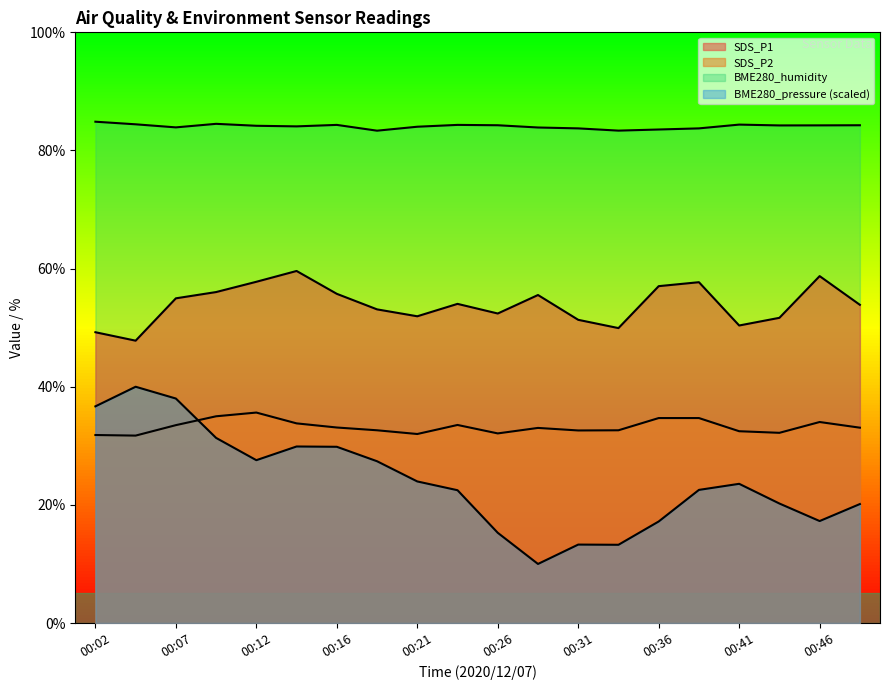

How many data points in BME280_humidity are above 84?

13